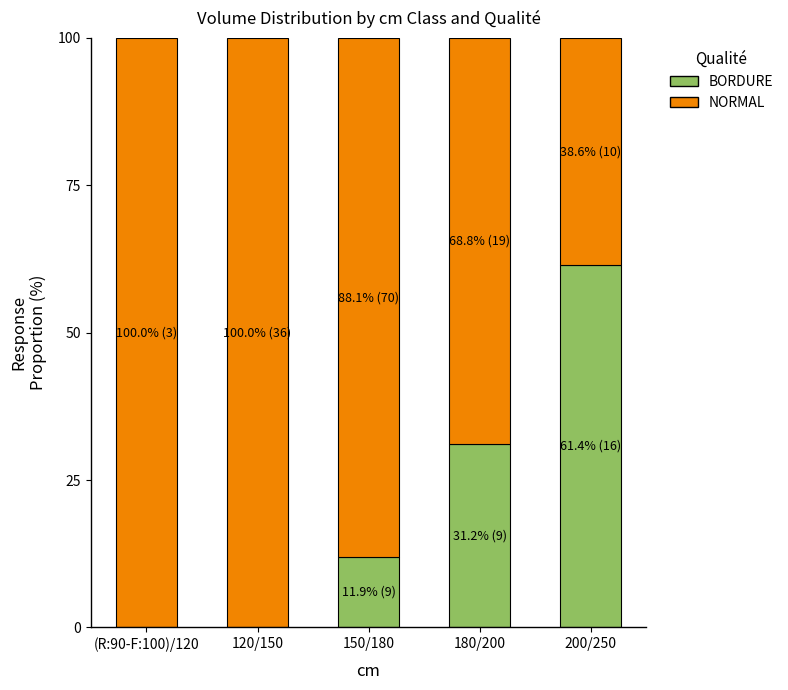

Which category has the highest value in the BORDURE series?

200/250